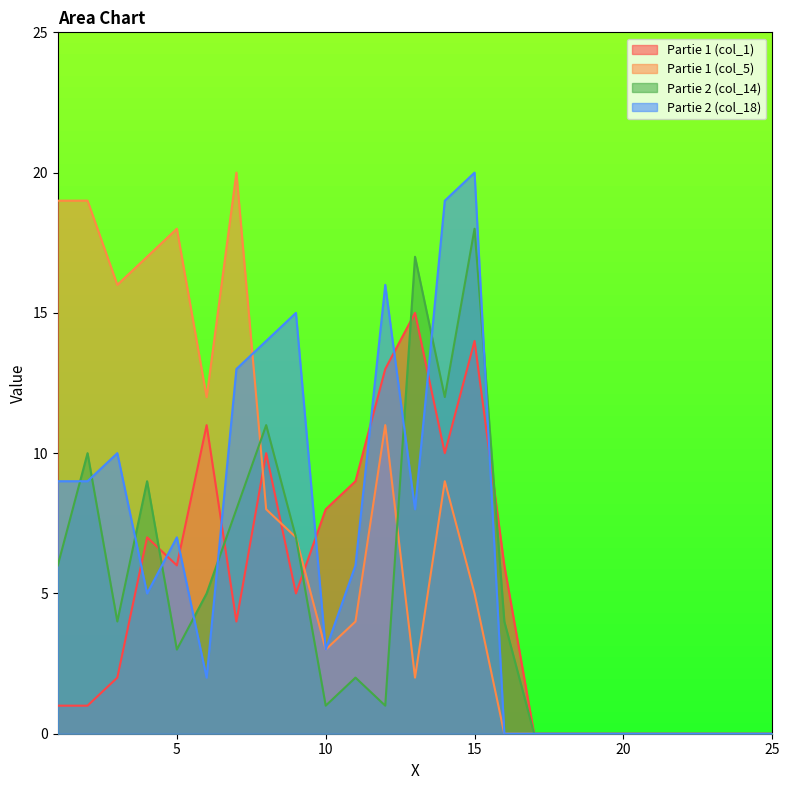

Between 2 and 21, which is larger?

2